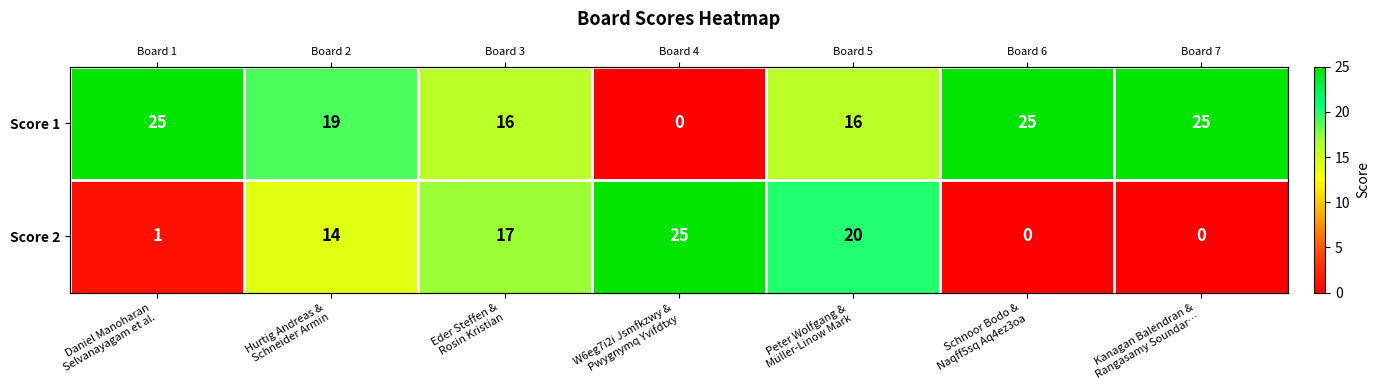

What is the average value of the Score 1 series?

18